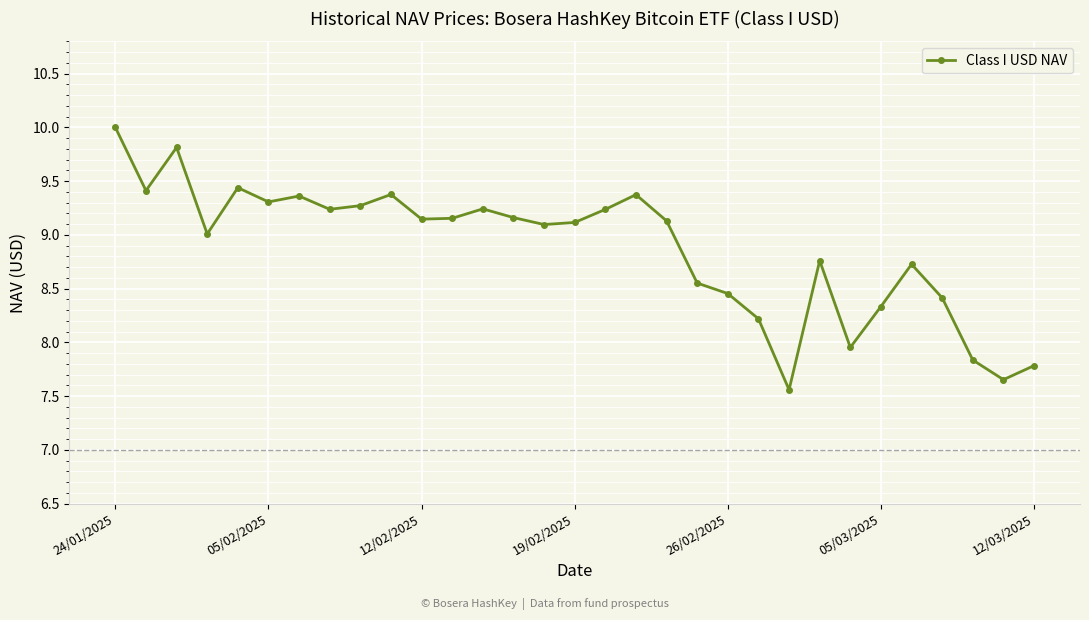

What is the average value?

8.9